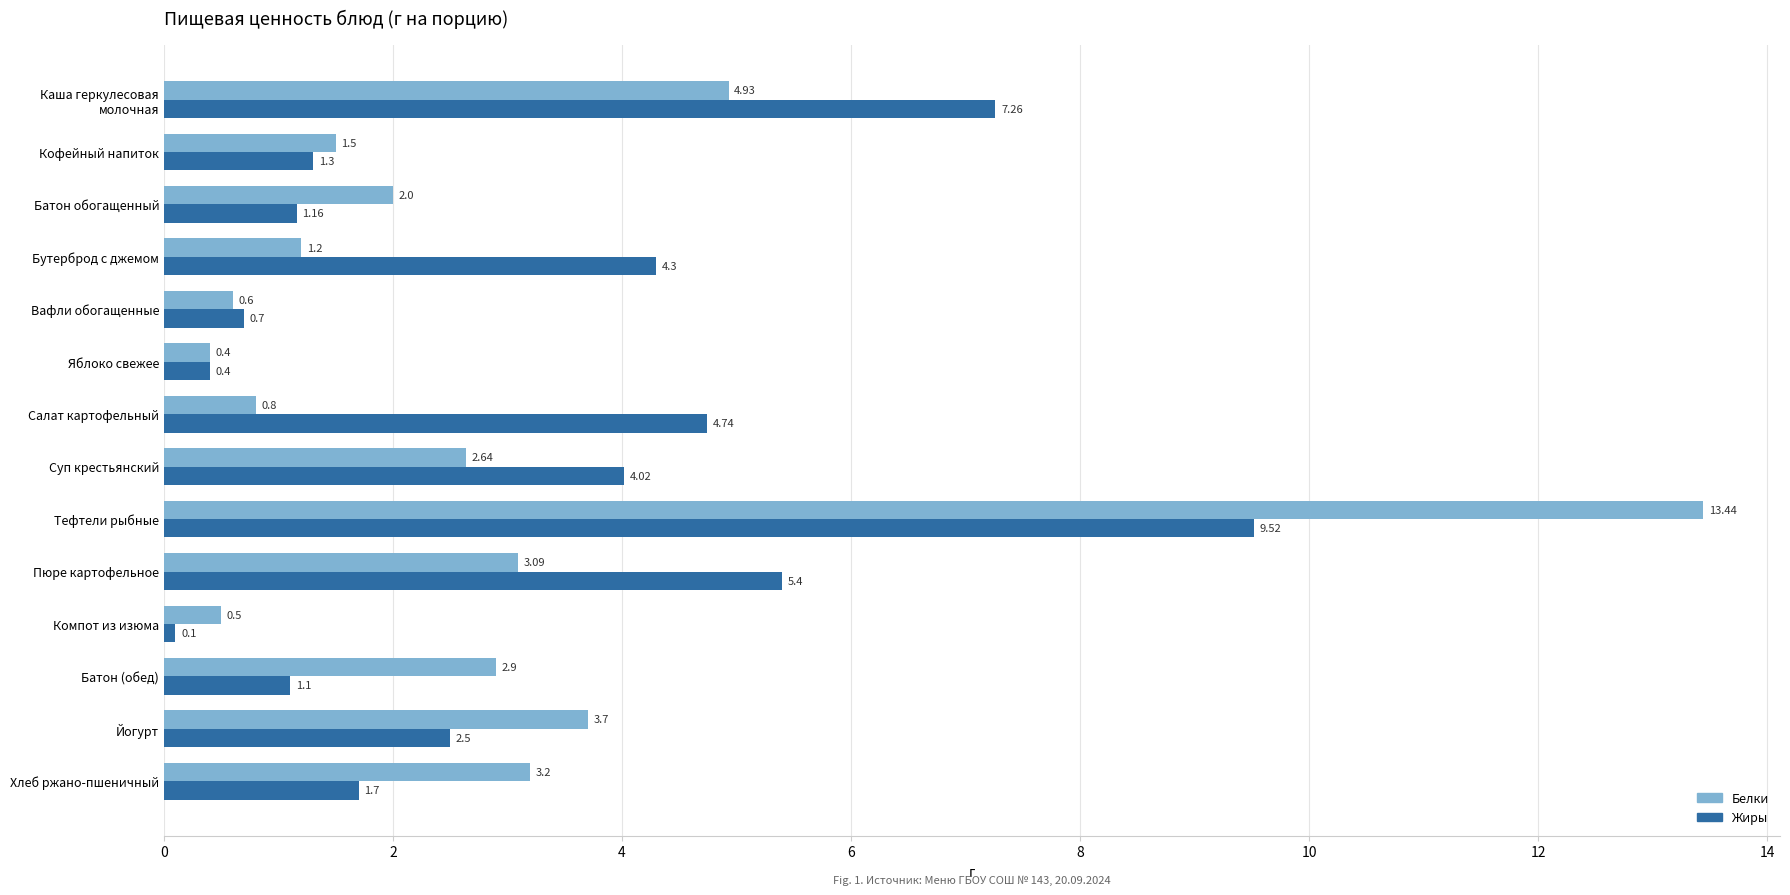

How many data points in Жиры are less than 2?

7